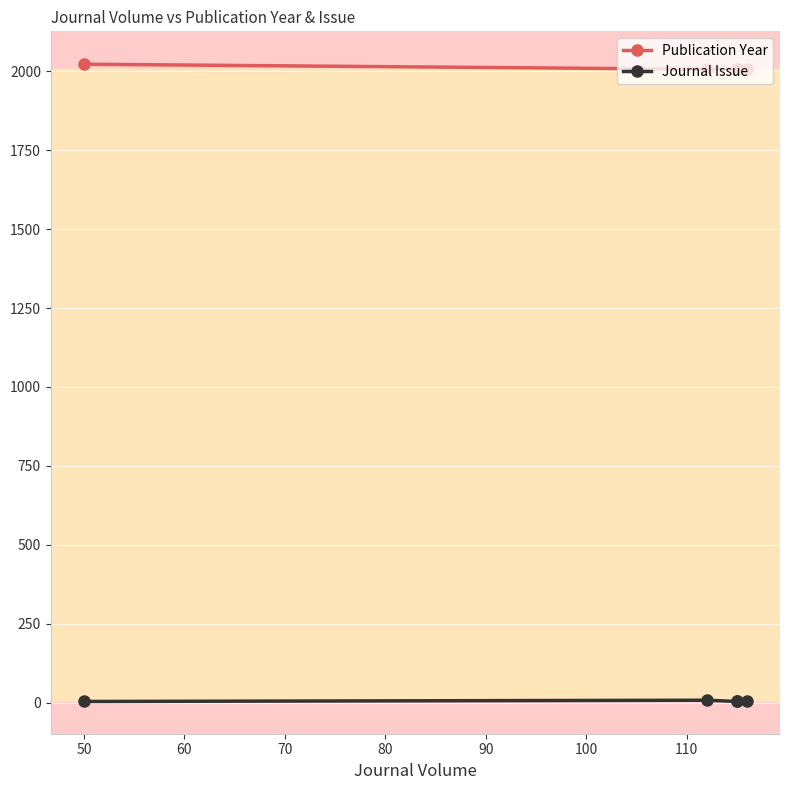

Rank the series by their average value, from lowest to highest.

Journal Issue, Publication Year